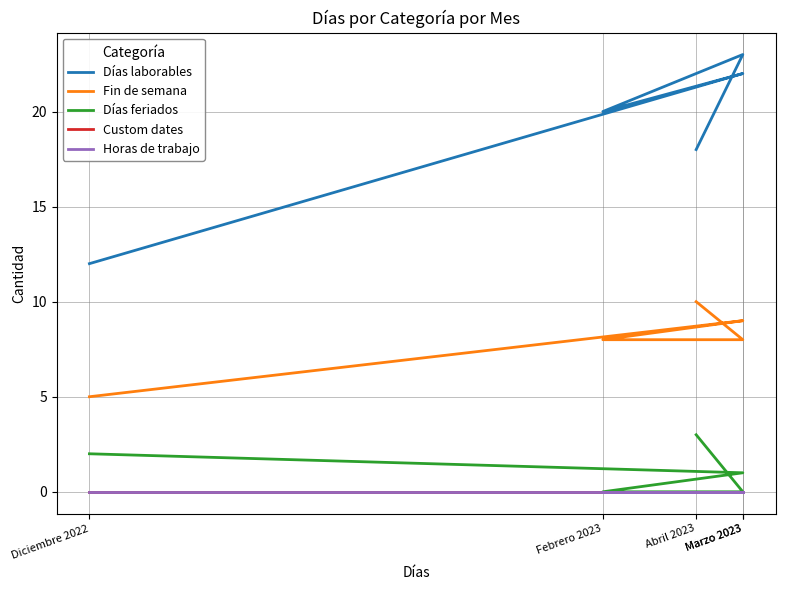

How many lines are shown in the chart?

5